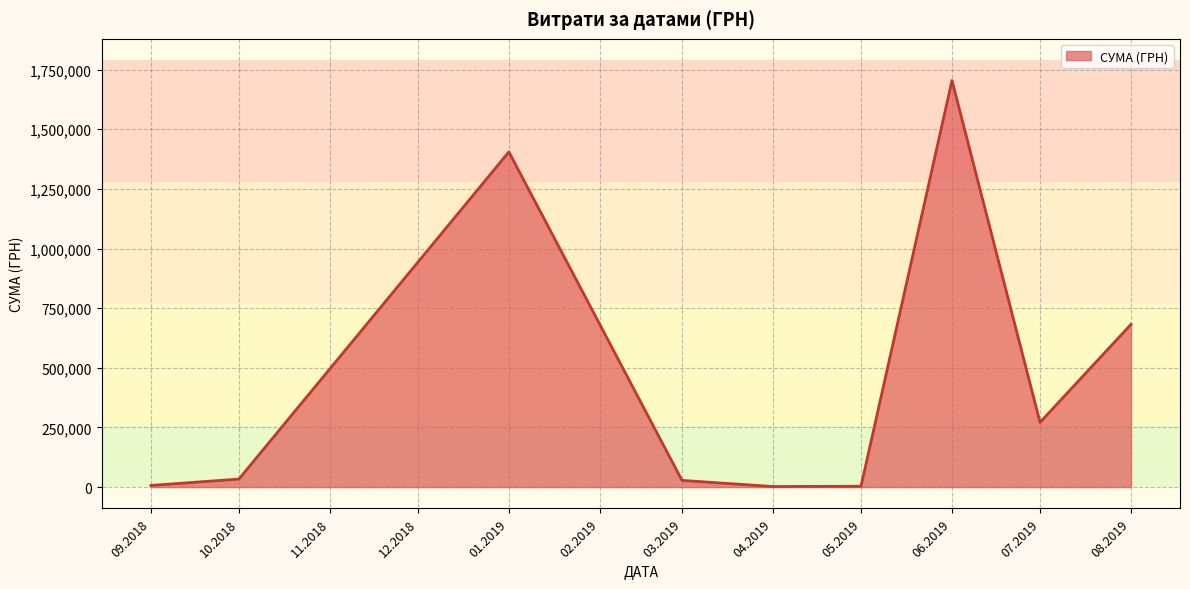

How many interior local valleys (lower than both neighbors) does the data have?

2